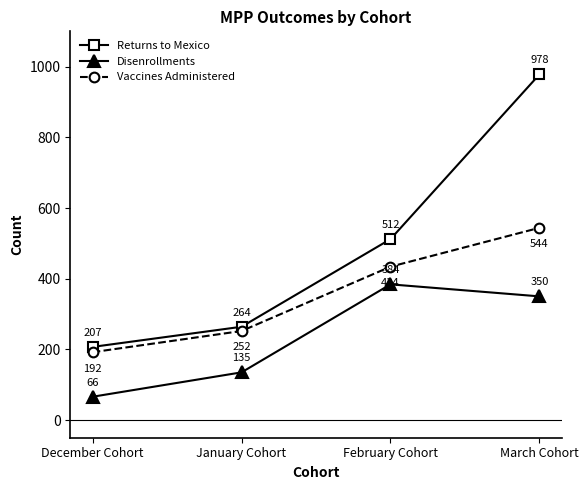

At January Cohort, list the series in order from largest to smallest.

Returns to Mexico, Vaccines Administered, Disenrollments